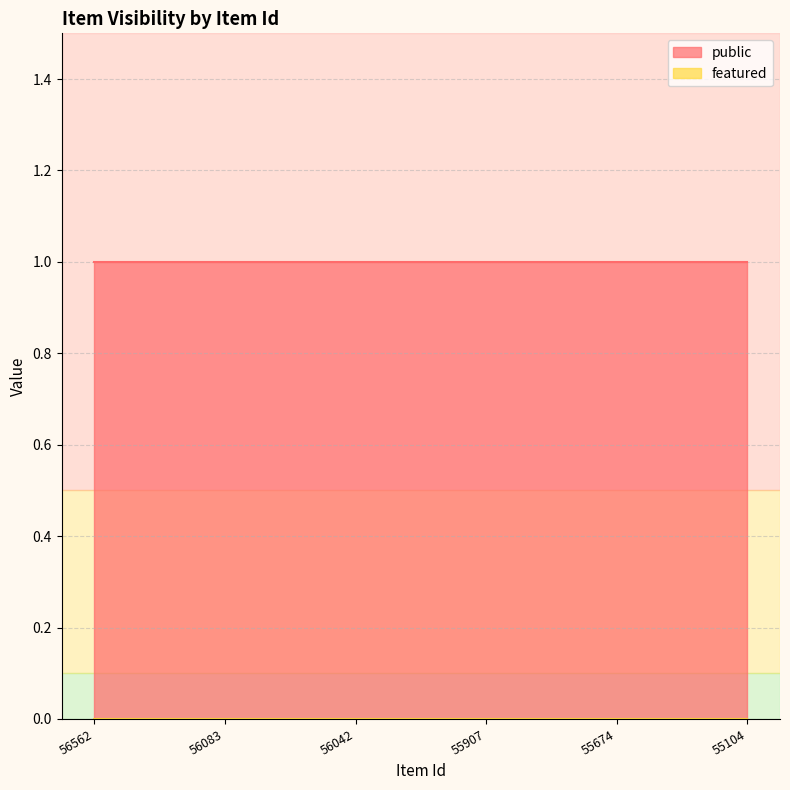

True or false: featured has a value of 0 at 56042.

True